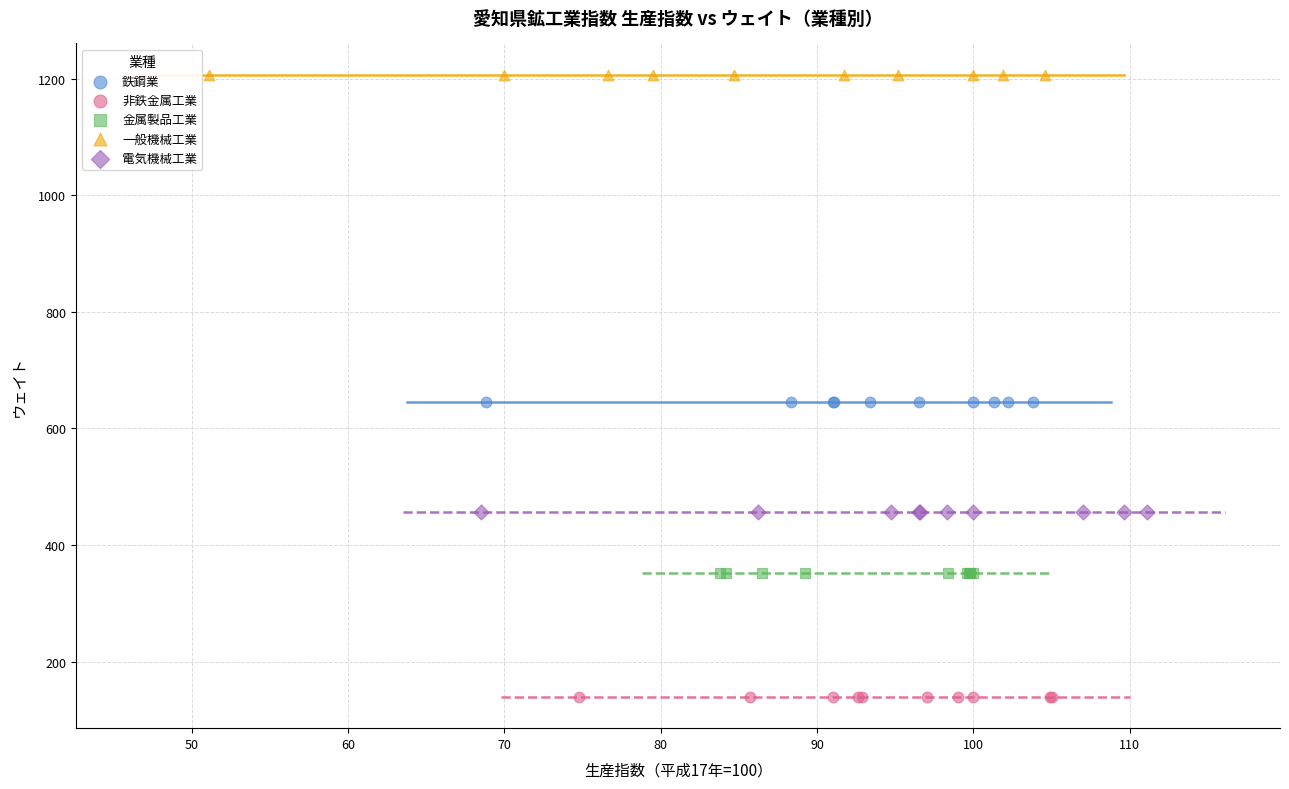

Which series reaches the minimum Y coordinate?

非鉄金属工業